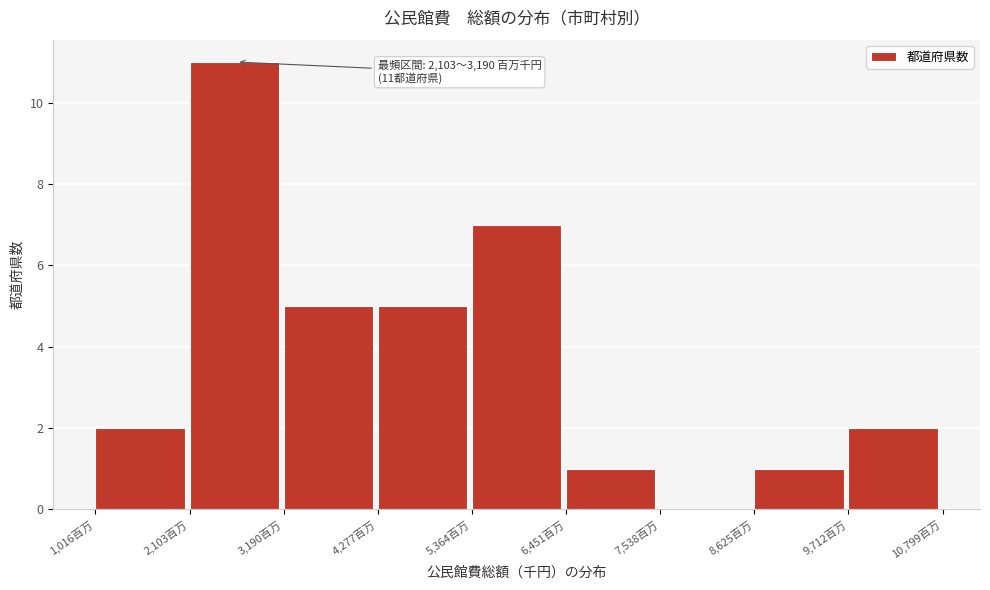

Reading right to left, what are all the values shown in this chart?

9,712百万=2	8,625百万=1	7,538百万=0	6,451百万=1	5,364百万=7	4,277百万=5	3,190百万=5	2,103百万=11	1,016百万=2